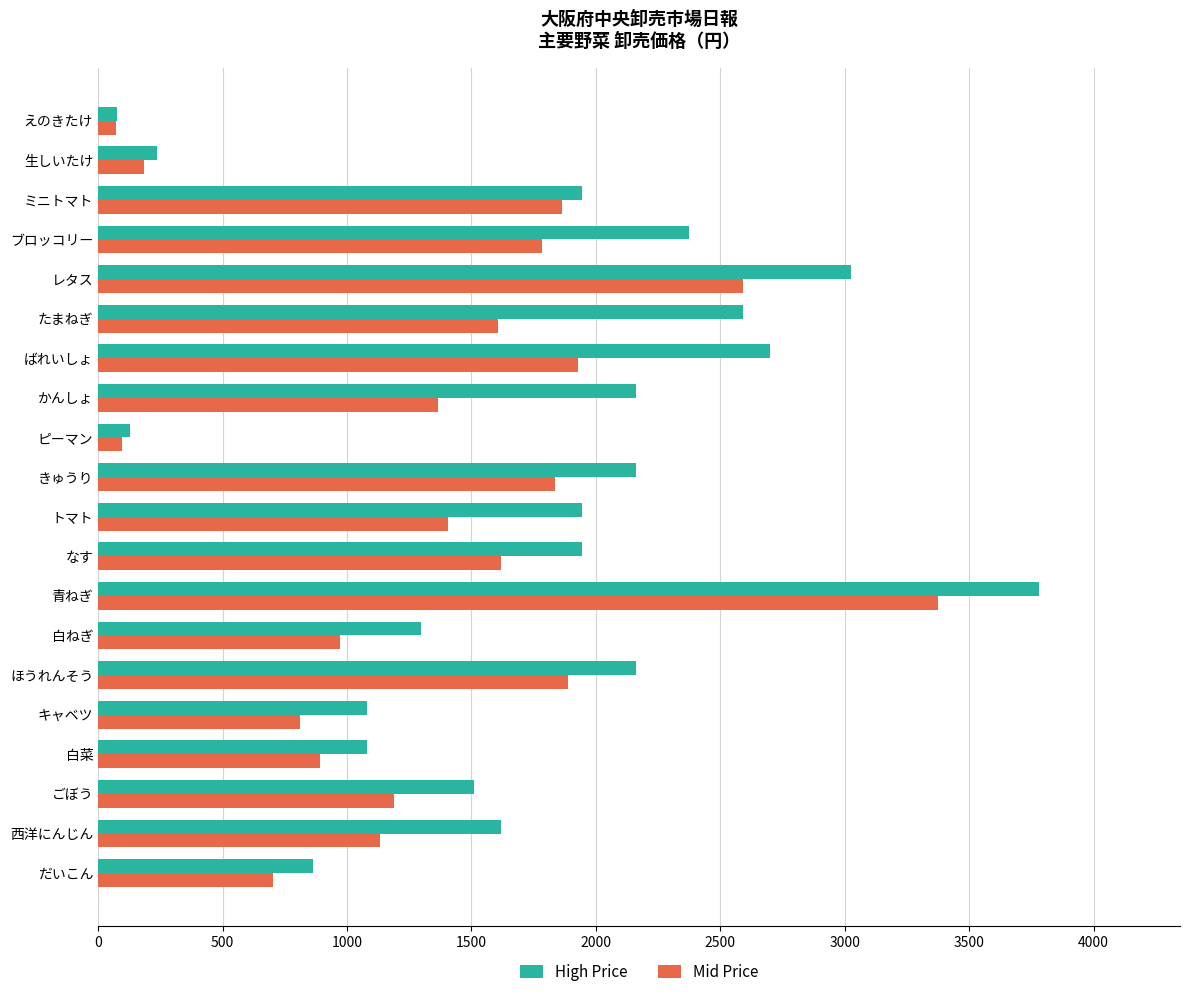

Which series changed the most between 青ねぎ and レタス?

Mid Price